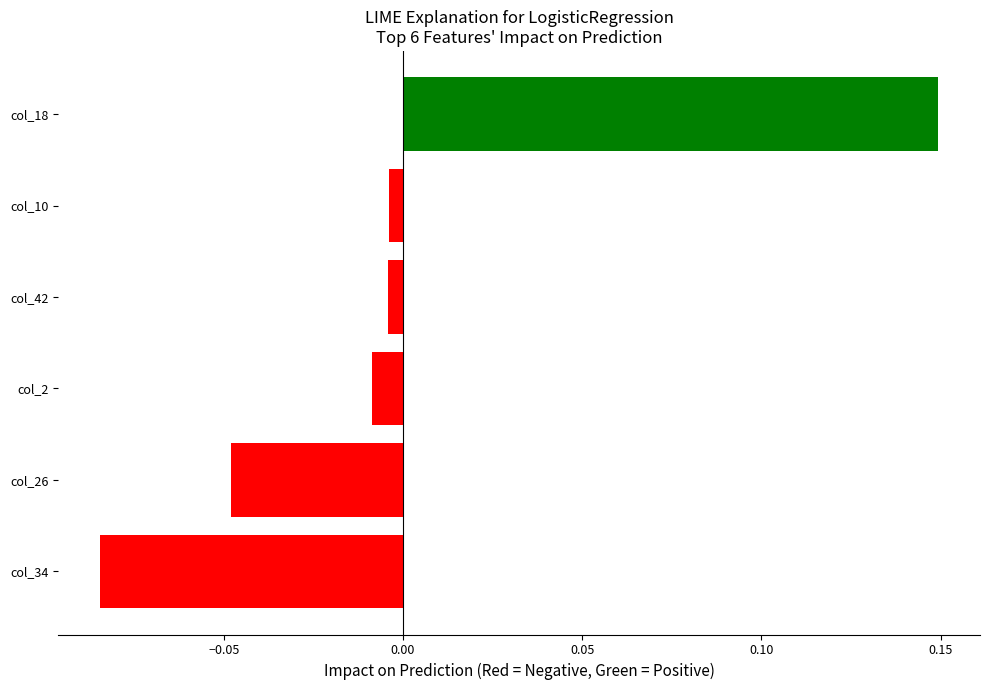

What is the change in value from col_34 to col_18?

+0.2